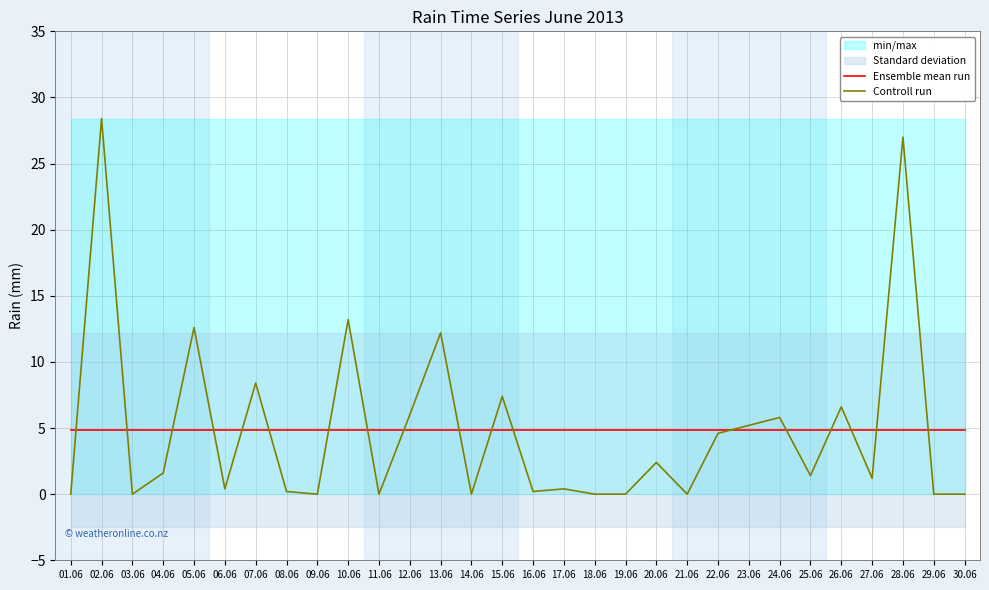

What is the value of the Controll run point at the 17th from the left?

0.4